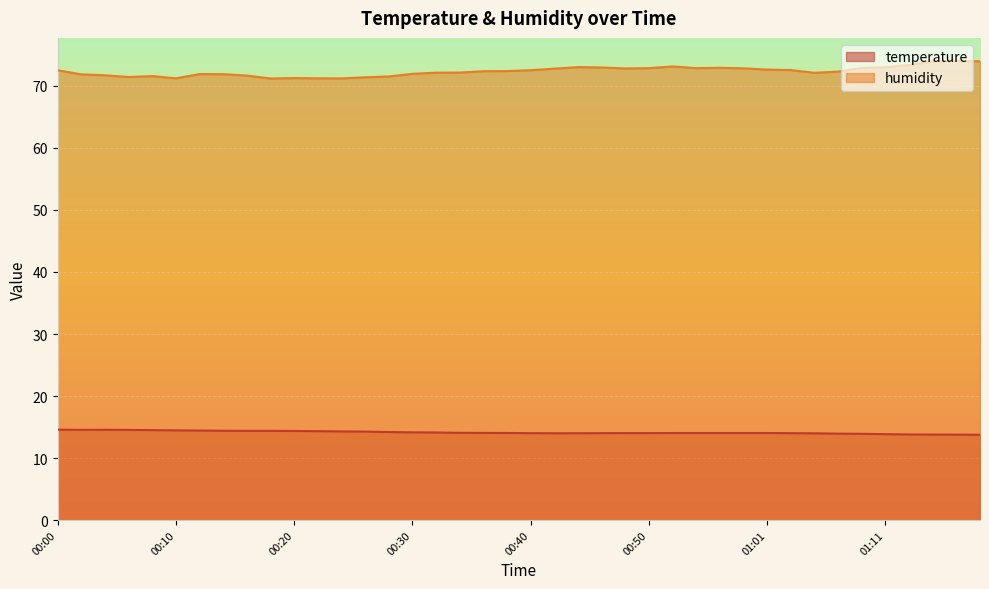

What position from the right is 01:13?

4